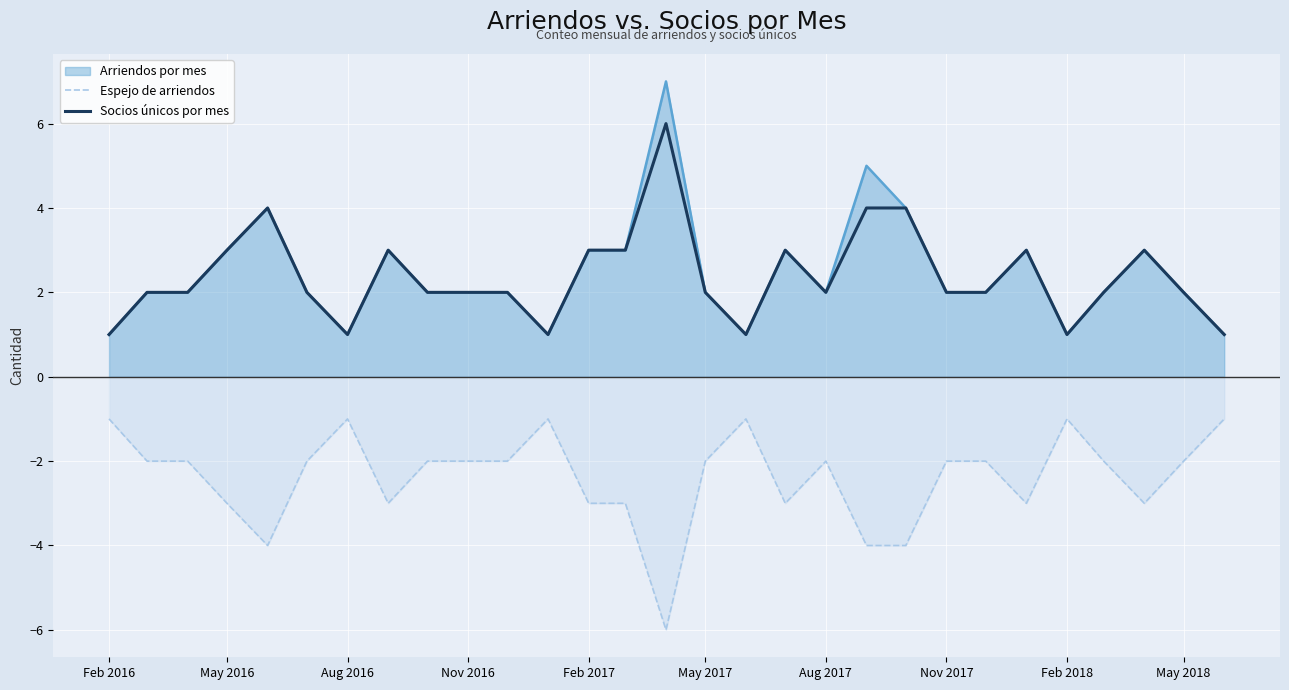

What is the greatest value displayed?

7